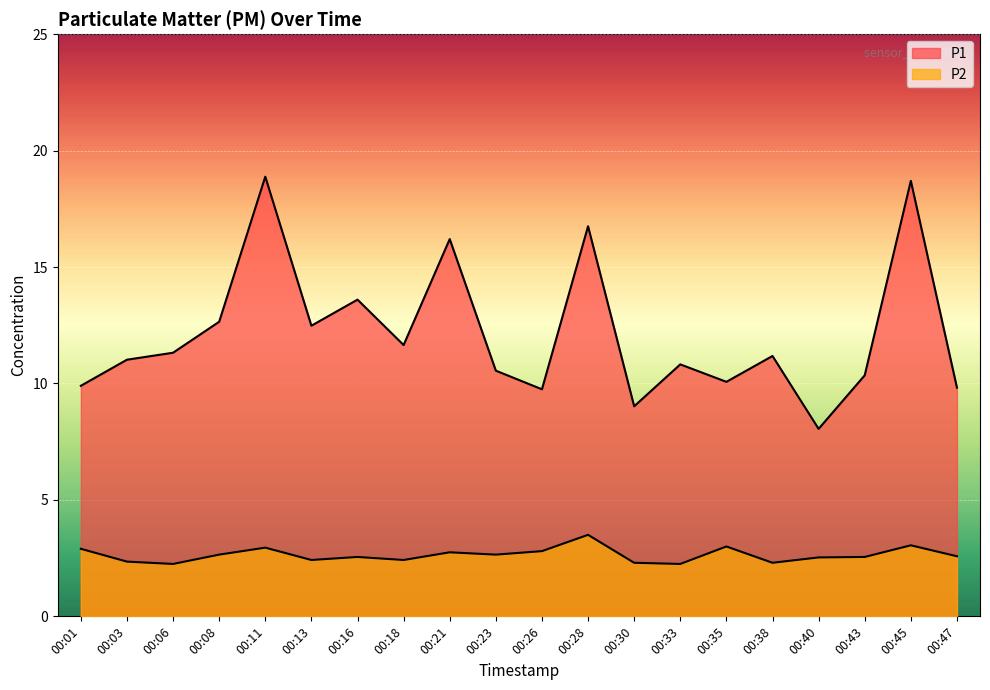

Which series has the widest spread of values?

P1